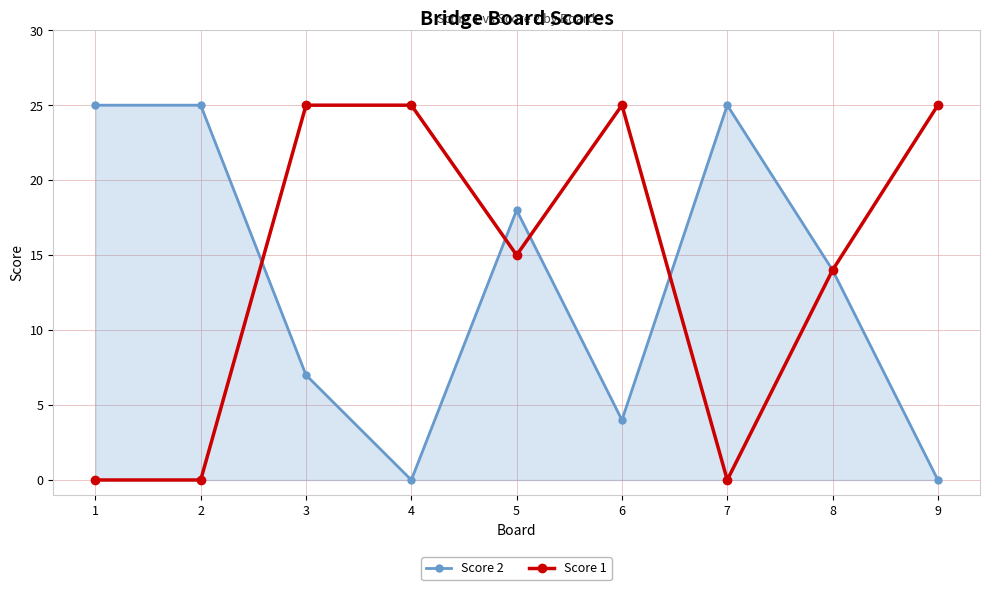

The Score 1 series shows 36 at 6. True or false?

False